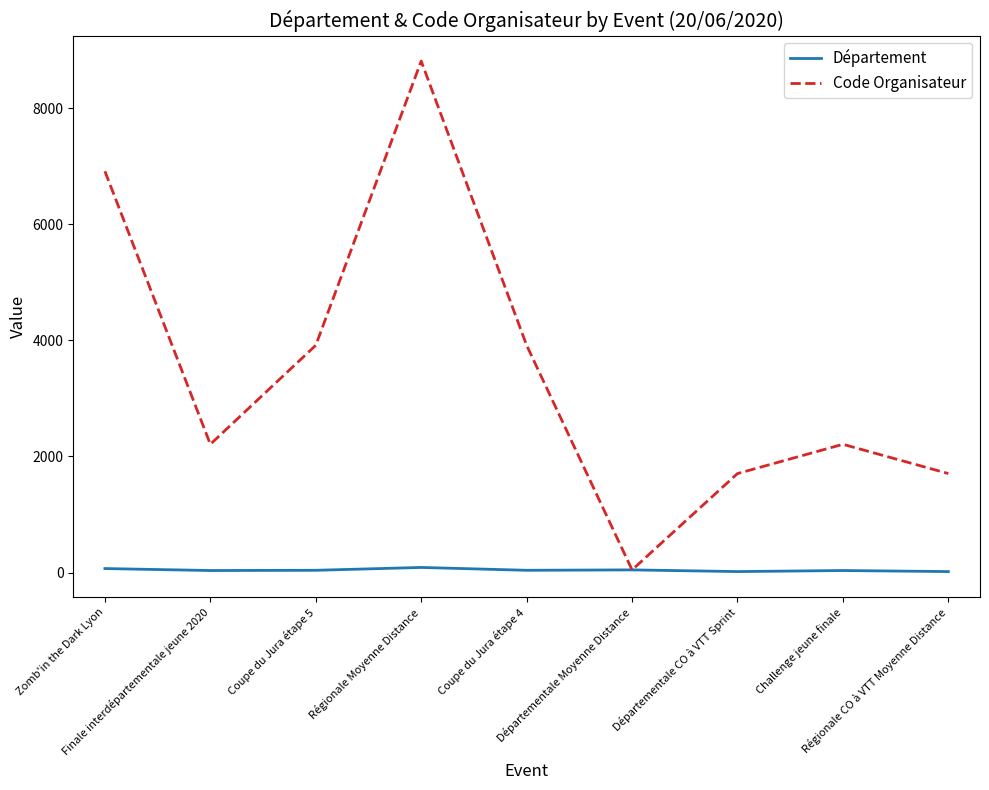

At which label does Code Organisateur first exceed 2209?

Zomb'in the Dark Lyon